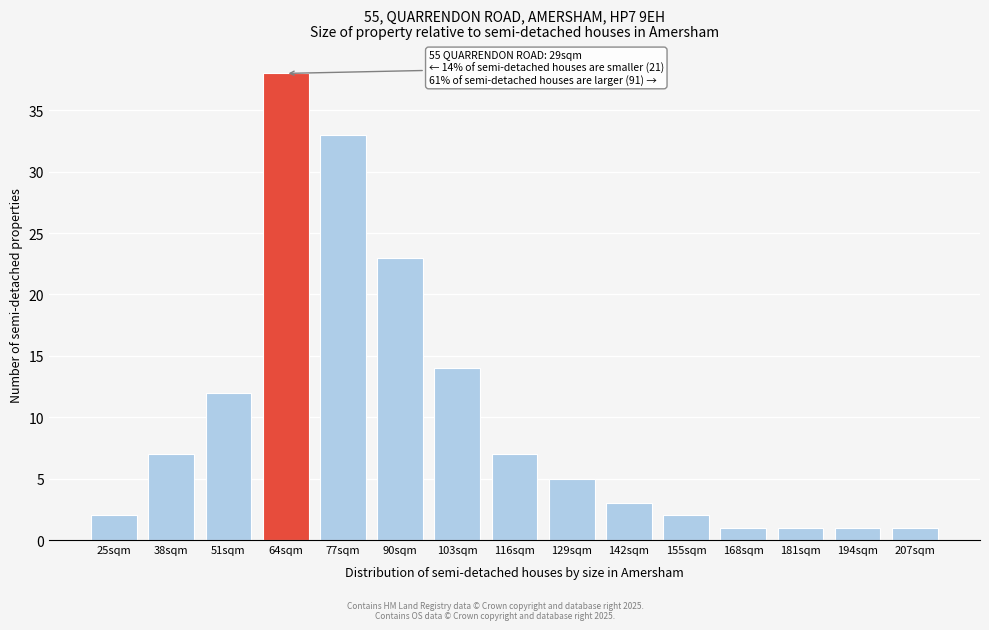

Reading left to right, extract all data points from this chart.

2	7	12	38	33	23	14	7	5	3	2	1	1	1	1